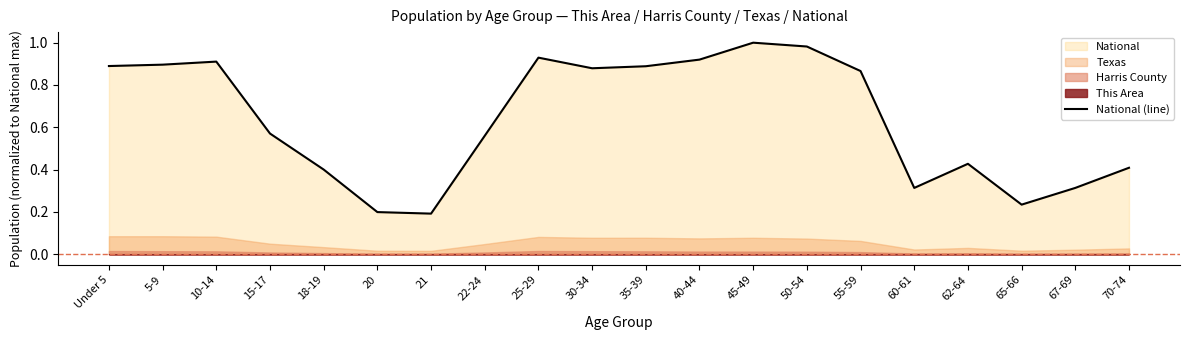

What position from the left is 30-34?

10